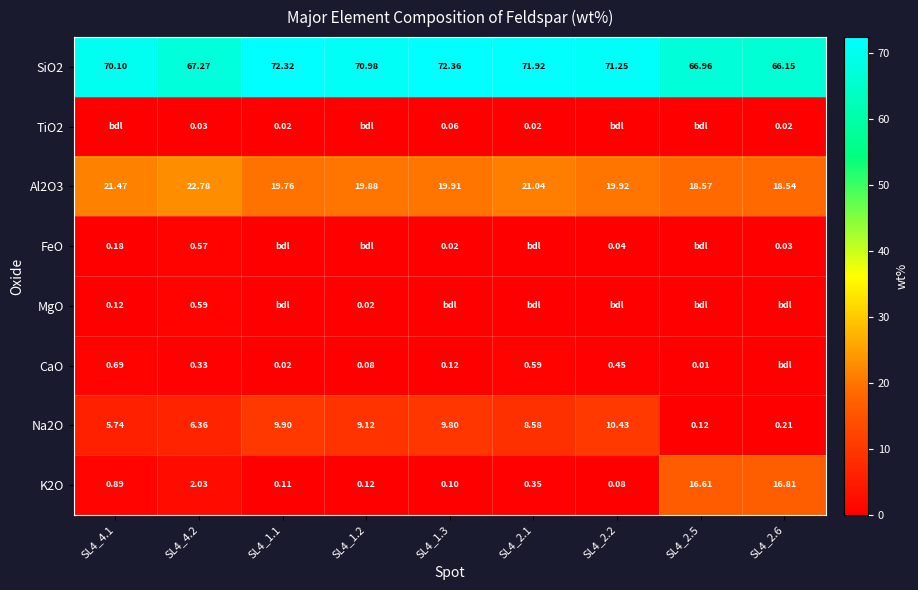

What is the total value across all series at SL4_4.1?

99.2